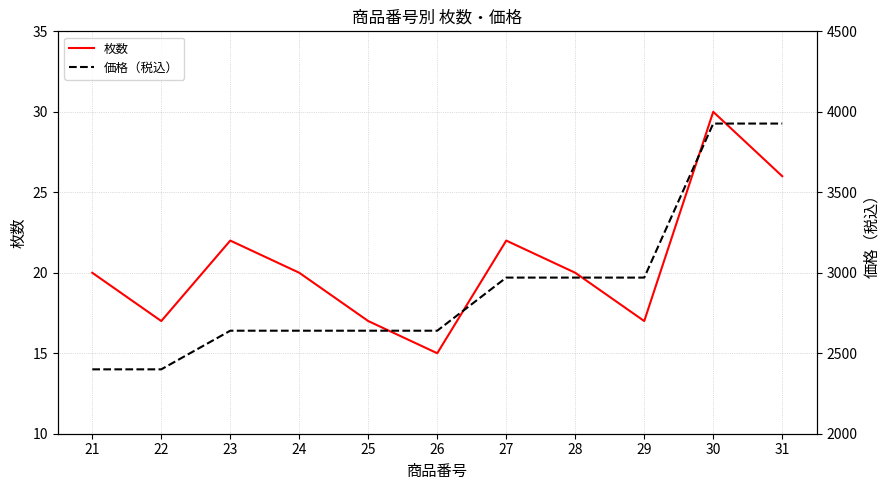

Is it true that 枚数 equals 17 at 22?

True